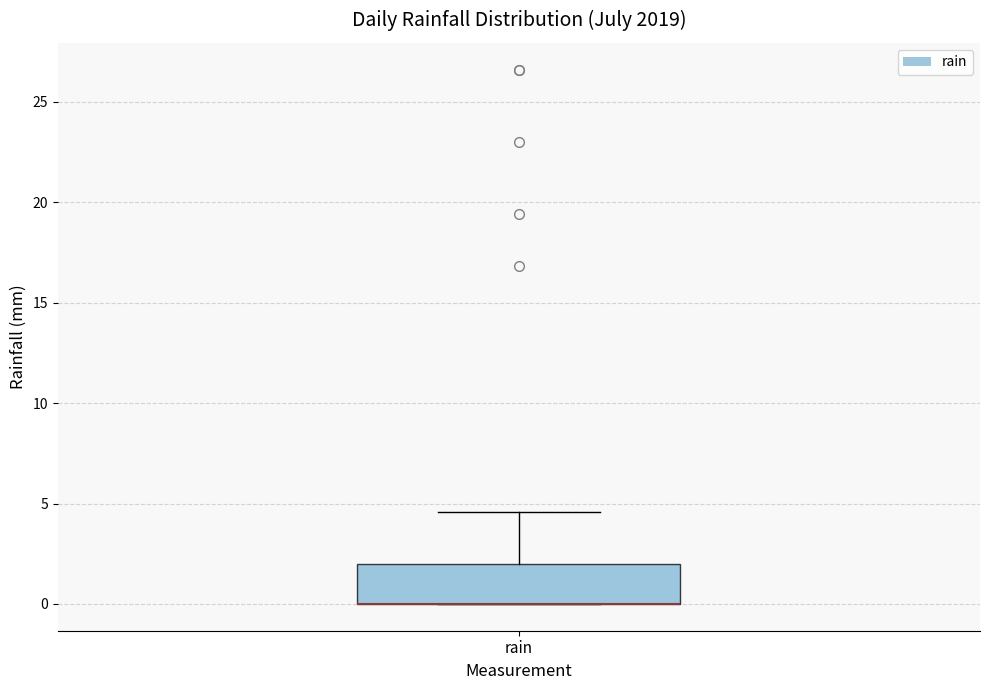

Read this box plot against the y-axis: the position of the median line, the range covered by the box, and the ends of both whiskers. The values are not printed on the chart, so give them approximately, as read against the axis.

median 0.0 (drawn on the box's lower edge), box 0.0 to 2.0, whiskers 0.0 to 4.5